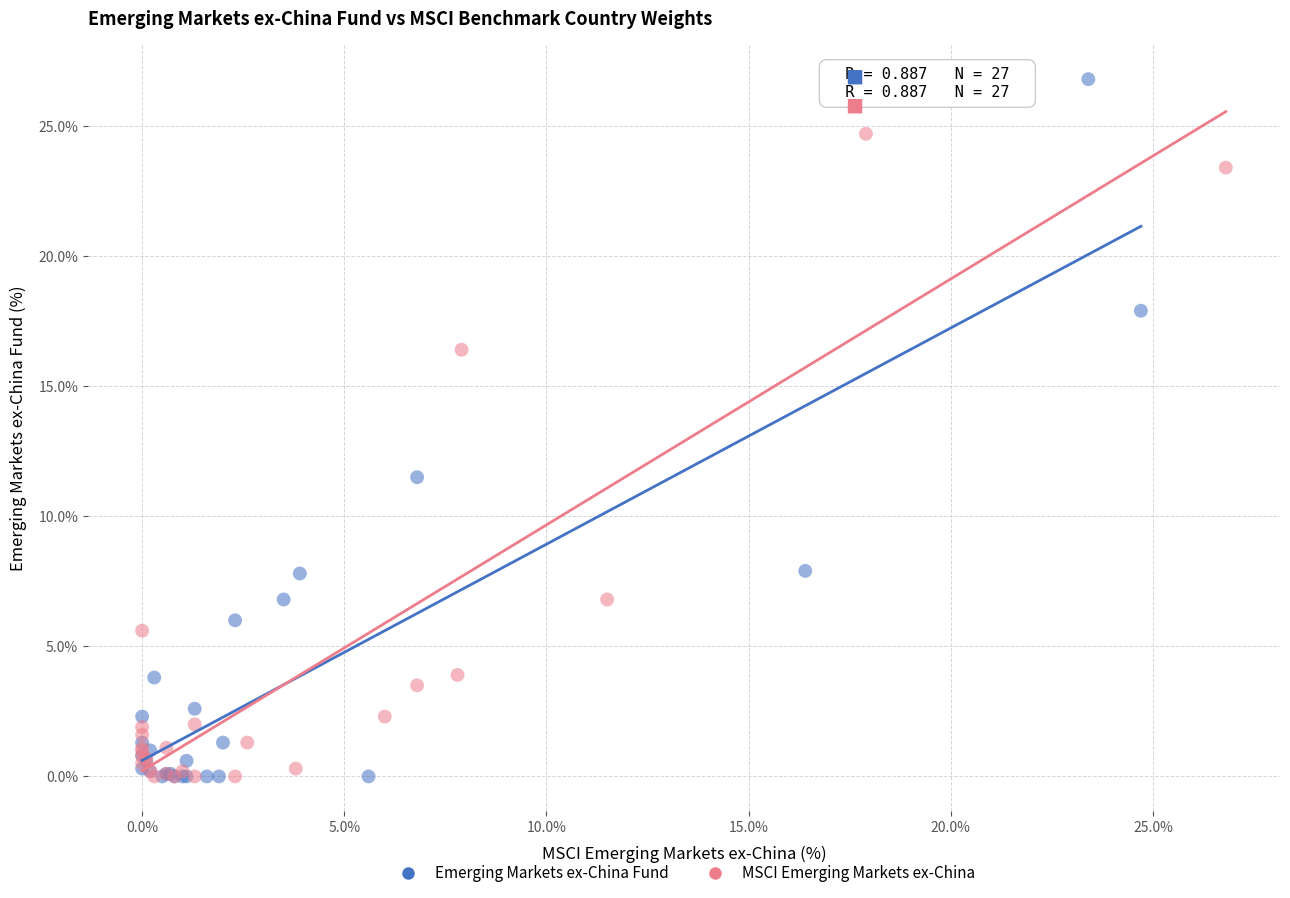

Which series has the widest spread of Y values?

Emerging Markets ex-China Fund